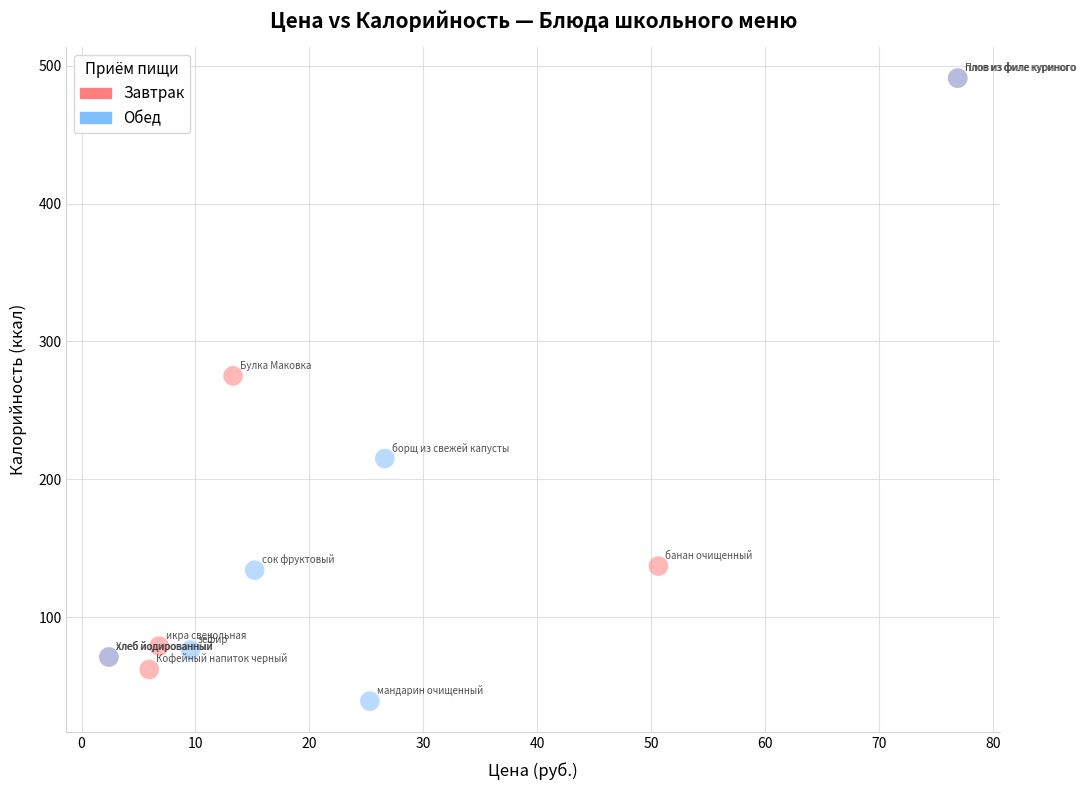

Which series reaches the minimum Y coordinate?

Обед